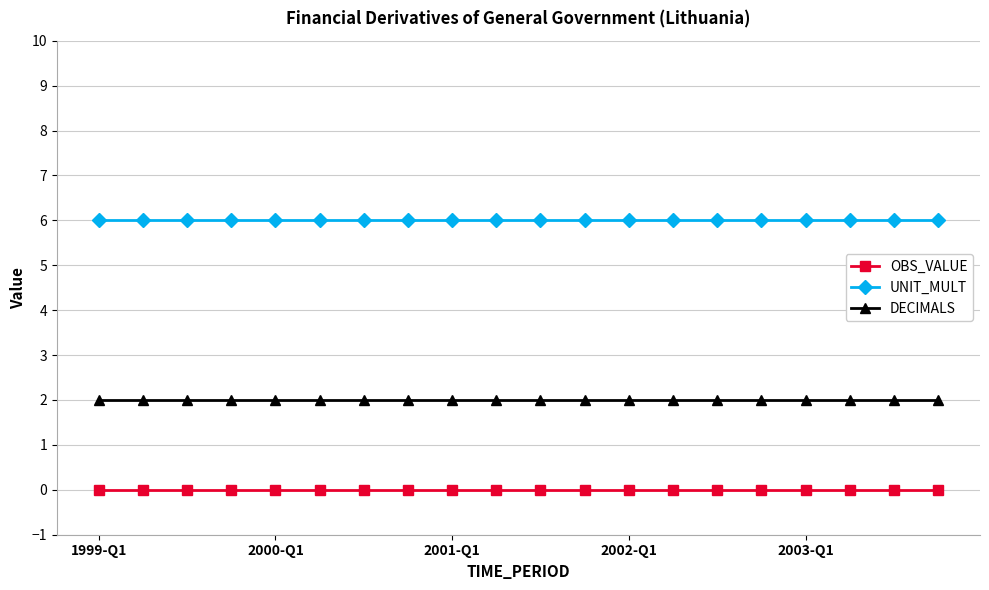

What is the sum of all DECIMALS values?

40